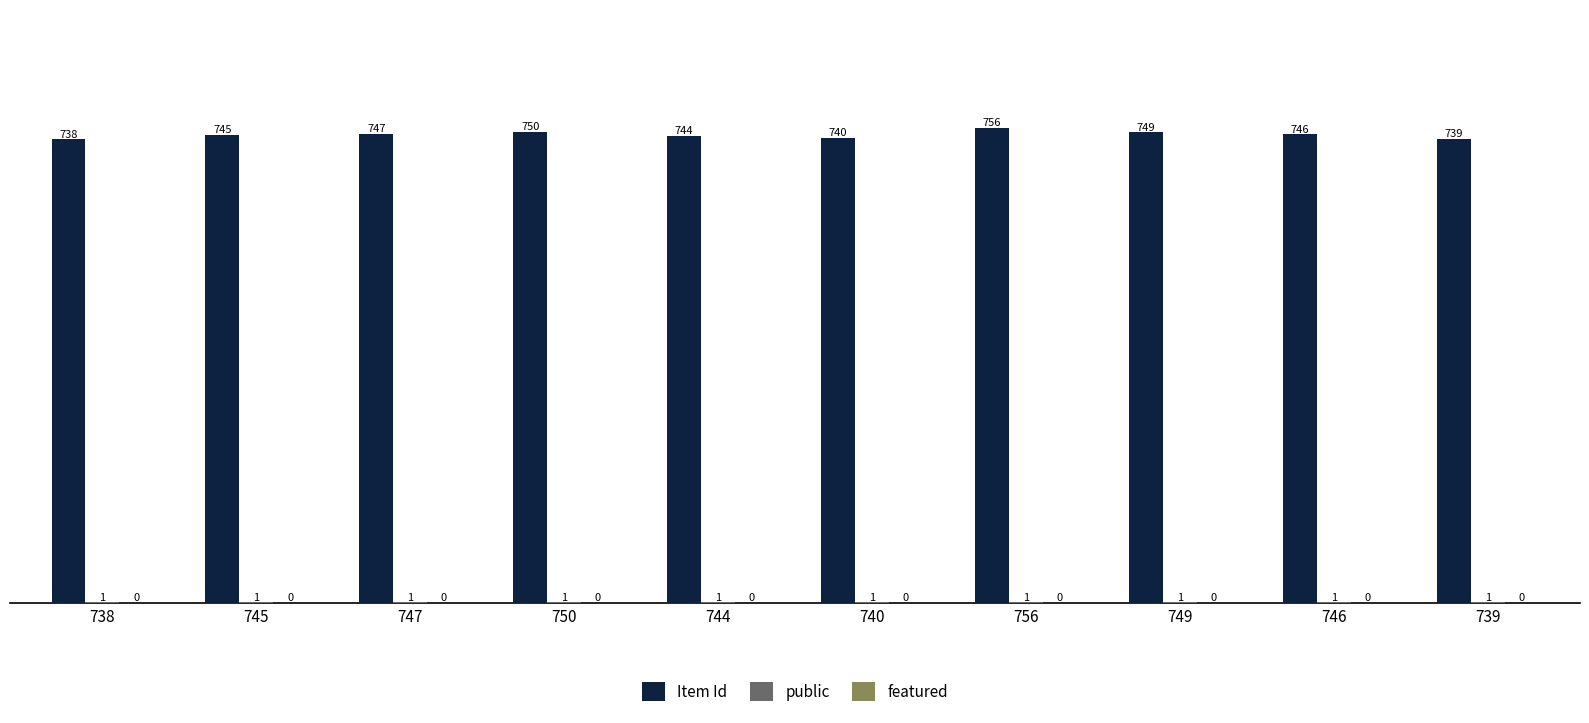

What is the sum of all Item Id values?

7454